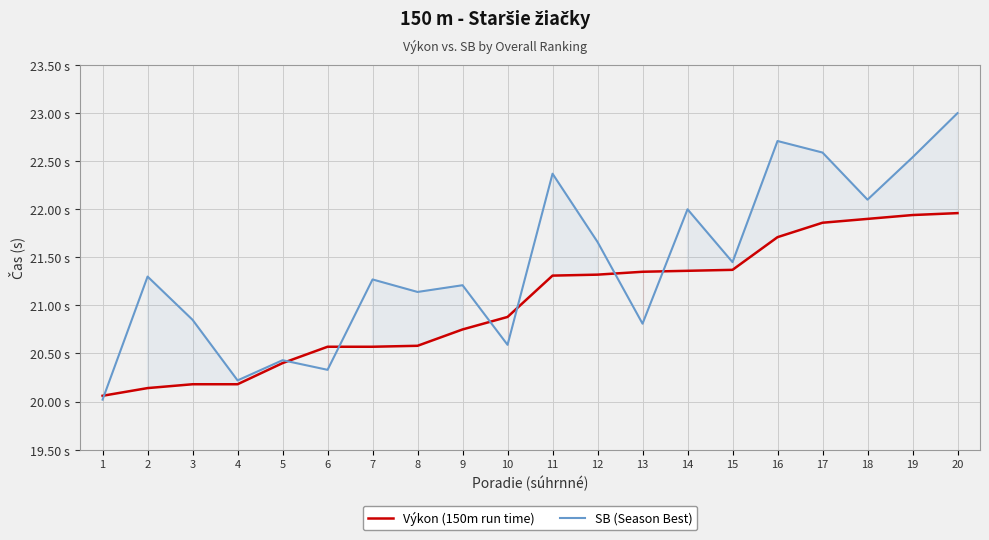

What is the value of the SB (Season Best) point at the 1st from the left?

20.0